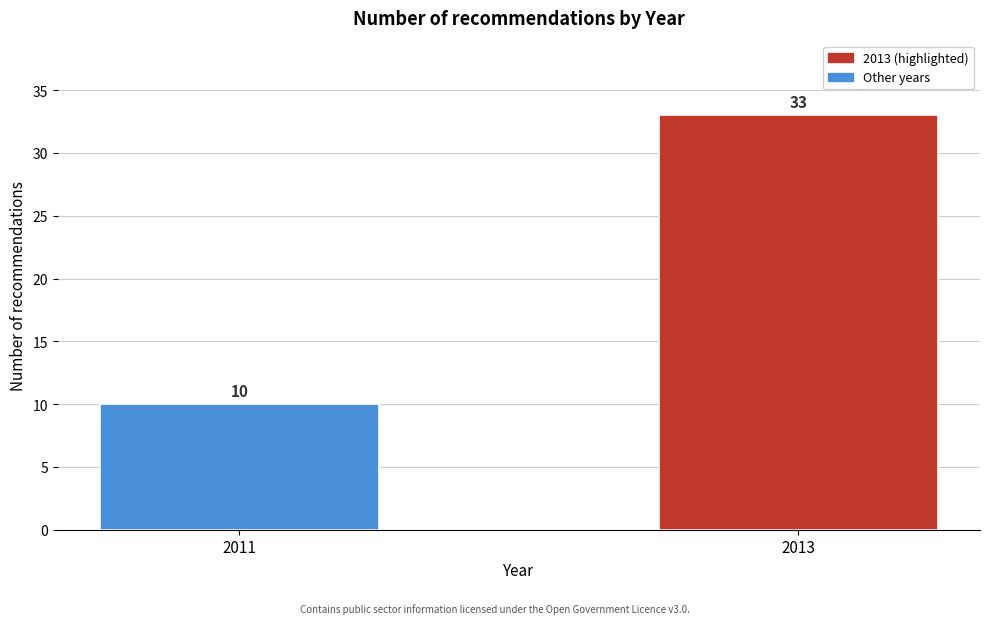

Reading left to right, transcribe all the data shown in this chart.

2011=10	2013=33